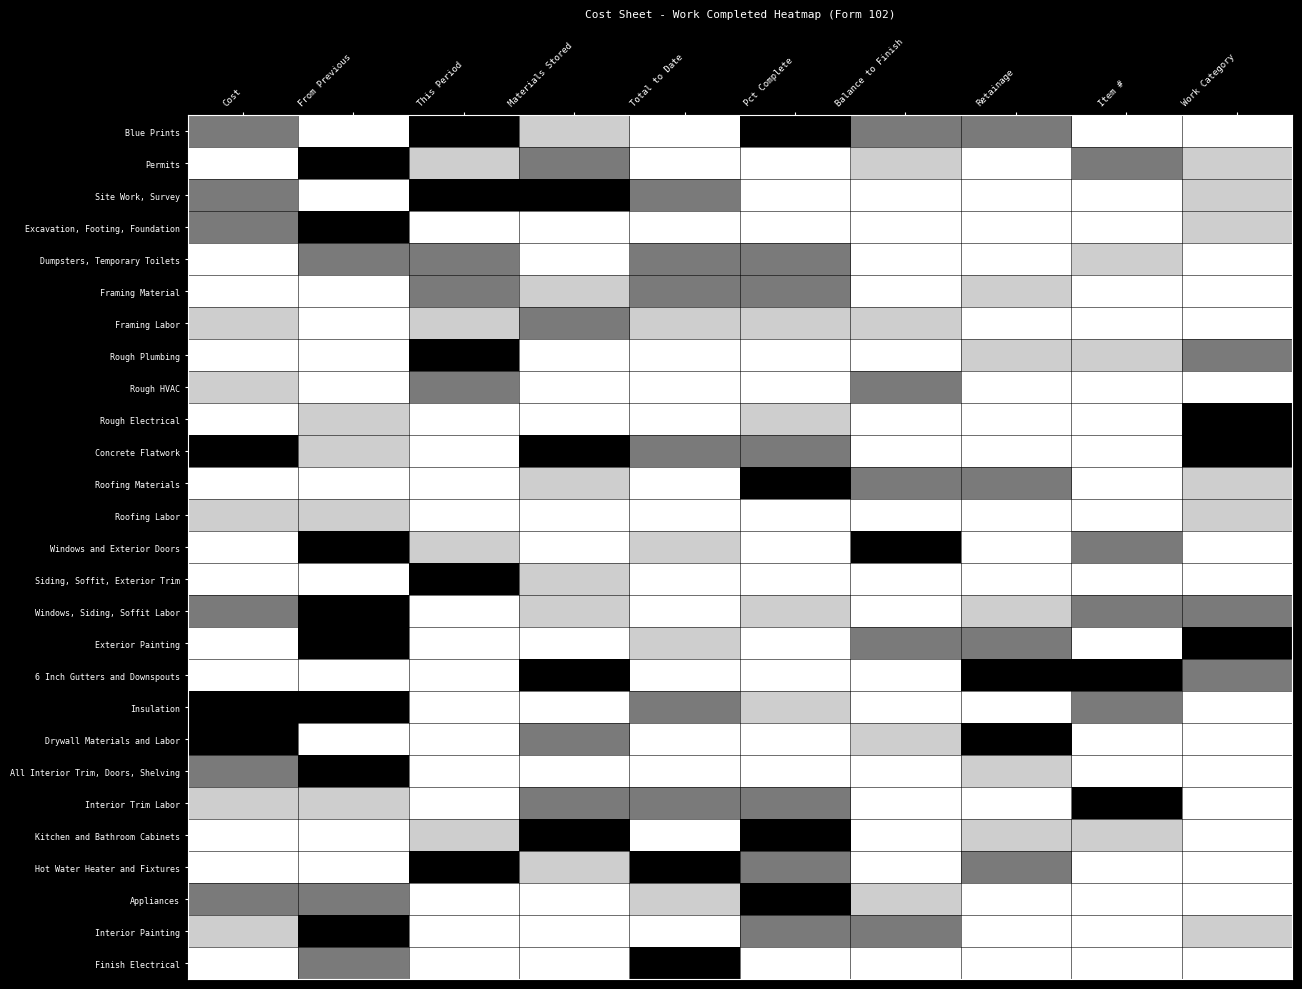

Reading left to right, list all the values displayed in this chart.

Blue Prints: Cost=0.6	From Previous=0.0	This Period=1.0	Materials Stored=0.3	Total to Date=0.0	Pct Complete=1.0	Balance to Finish=0.6	Retainage=0.6	Item #=0.0	Work Category=0.0
Permits: Cost=0.0	From Previous=1.0	This Period=0.3	Materials Stored=0.6	Total to Date=0.0	Pct Complete=0.0	Balance to Finish=0.3	Retainage=0.0	Item #=0.6	Work Category=0.3
Site Work, Survey: Cost=0.6	From Previous=0.0	This Period=1.0	Materials Stored=1.0	Total to Date=0.6	Pct Complete=0.0	Balance to Finish=0.0	Retainage=0.0	Item #=0.0	Work Category=0.3
Excavation, Footing, Foundation: Cost=0.6	From Previous=1.0	This Period=0.0	Materials Stored=0.0	Total to Date=0.0	Pct Complete=0.0	Balance to Finish=0.0	Retainage=0.0	Item #=0.0	Work Category=0.3
Dumpsters, Temporary Toilets: Cost=0.0	From Previous=0.6	This Period=0.6	Materials Stored=0.0	Total to Date=0.6	Pct Complete=0.6	Balance to Finish=0.0	Retainage=0.0	Item #=0.3	Work Category=0.0
Framing Material: Cost=0.0	From Previous=0.0	This Period=0.6	Materials Stored=0.3	Total to Date=0.6	Pct Complete=0.6	Balance to Finish=0.0	Retainage=0.3	Item #=0.0	Work Category=0.0
Framing Labor: Cost=0.3	From Previous=0.0	This Period=0.3	Materials Stored=0.6	Total to Date=0.3	Pct Complete=0.3	Balance to Finish=0.3	Retainage=0.0	Item #=0.0	Work Category=0.0
Rough Plumbing: Cost=0.0	From Previous=0.0	This Period=1.0	Materials Stored=0.0	Total to Date=0.0	Pct Complete=0.0	Balance to Finish=0.0	Retainage=0.3	Item #=0.3	Work Category=0.6
Rough HVAC: Cost=0.3	From Previous=0.0	This Period=0.6	Materials Stored=0.0	Total to Date=0.0	Pct Complete=0.0	Balance to Finish=0.6	Retainage=0.0	Item #=0.0	Work Category=0.0
Rough Electrical: Cost=0.0	From Previous=0.3	This Period=0.0	Materials Stored=0.0	Total to Date=0.0	Pct Complete=0.3	Balance to Finish=0.0	Retainage=0.0	Item #=0.0	Work Category=1.0
Concrete Flatwork: Cost=1.0	From Previous=0.3	This Period=0.0	Materials Stored=1.0	Total to Date=0.6	Pct Complete=0.6	Balance to Finish=0.0	Retainage=0.0	Item #=0.0	Work Category=1.0
Roofing Materials: Cost=0.0	From Previous=0.0	This Period=0.0	Materials Stored=0.3	Total to Date=0.0	Pct Complete=1.0	Balance to Finish=0.6	Retainage=0.6	Item #=0.0	Work Category=0.3
Roofing Labor: Cost=0.3	From Previous=0.3	This Period=0.0	Materials Stored=0.0	Total to Date=0.0	Pct Complete=0.0	Balance to Finish=0.0	Retainage=0.0	Item #=0.0	Work Category=0.3
Windows and Exterior Doors: Cost=0.0	From Previous=1.0	This Period=0.3	Materials Stored=0.0	Total to Date=0.3	Pct Complete=0.0	Balance to Finish=1.0	Retainage=0.0	Item #=0.6	Work Category=0.0
Siding, Soffit, Exterior Trim: Cost=0.0	From Previous=0.0	This Period=1.0	Materials Stored=0.3	Total to Date=0.0	Pct Complete=0.0	Balance to Finish=0.0	Retainage=0.0	Item #=0.0	Work Category=0.0
Windows, Siding, Soffit Labor: Cost=0.6	From Previous=1.0	This Period=0.0	Materials Stored=0.3	Total to Date=0.0	Pct Complete=0.3	Balance to Finish=0.0	Retainage=0.3	Item #=0.6	Work Category=0.6
Exterior Painting: Cost=0.0	From Previous=1.0	This Period=0.0	Materials Stored=0.0	Total to Date=0.3	Pct Complete=0.0	Balance to Finish=0.6	Retainage=0.6	Item #=0.0	Work Category=1.0
6 Inch Gutters and Downspouts: Cost=0.0	From Previous=0.0	This Period=0.0	Materials Stored=1.0	Total to Date=0.0	Pct Complete=0.0	Balance to Finish=0.0	Retainage=1.0	Item #=1.0	Work Category=0.6
Insulation: Cost=1.0	From Previous=1.0	This Period=0.0	Materials Stored=0.0	Total to Date=0.6	Pct Complete=0.3	Balance to Finish=0.0	Retainage=0.0	Item #=0.6	Work Category=0.0
Drywall Materials and Labor: Cost=1.0	From Previous=0.0	This Period=0.0	Materials Stored=0.6	Total to Date=0.0	Pct Complete=0.0	Balance to Finish=0.3	Retainage=1.0	Item #=0.0	Work Category=0.0
All Interior Trim, Doors, Shelving: Cost=0.6	From Previous=1.0	This Period=0.0	Materials Stored=0.0	Total to Date=0.0	Pct Complete=0.0	Balance to Finish=0.0	Retainage=0.3	Item #=0.0	Work Category=0.0
Interior Trim Labor: Cost=0.3	From Previous=0.3	This Period=0.0	Materials Stored=0.6	Total to Date=0.6	Pct Complete=0.6	Balance to Finish=0.0	Retainage=0.0	Item #=1.0	Work Category=0.0
Kitchen and Bathroom Cabinets: Cost=0.0	From Previous=0.0	This Period=0.3	Materials Stored=1.0	Total to Date=0.0	Pct Complete=1.0	Balance to Finish=0.0	Retainage=0.3	Item #=0.3	Work Category=0.0
Hot Water Heater and Fixtures: Cost=0.0	From Previous=0.0	This Period=1.0	Materials Stored=0.3	Total to Date=1.0	Pct Complete=0.6	Balance to Finish=0.0	Retainage=0.6	Item #=0.0	Work Category=0.0
Appliances: Cost=0.6	From Previous=0.6	This Period=0.0	Materials Stored=0.0	Total to Date=0.3	Pct Complete=1.0	Balance to Finish=0.3	Retainage=0.0	Item #=0.0	Work Category=0.0
Interior Painting: Cost=0.3	From Previous=1.0	This Period=0.0	Materials Stored=0.0	Total to Date=0.0	Pct Complete=0.6	Balance to Finish=0.6	Retainage=0.0	Item #=0.0	Work Category=0.3
Finish Electrical: Cost=0.0	From Previous=0.6	This Period=0.0	Materials Stored=0.0	Total to Date=1.0	Pct Complete=0.0	Balance to Finish=0.0	Retainage=0.0	Item #=0.0	Work Category=0.0